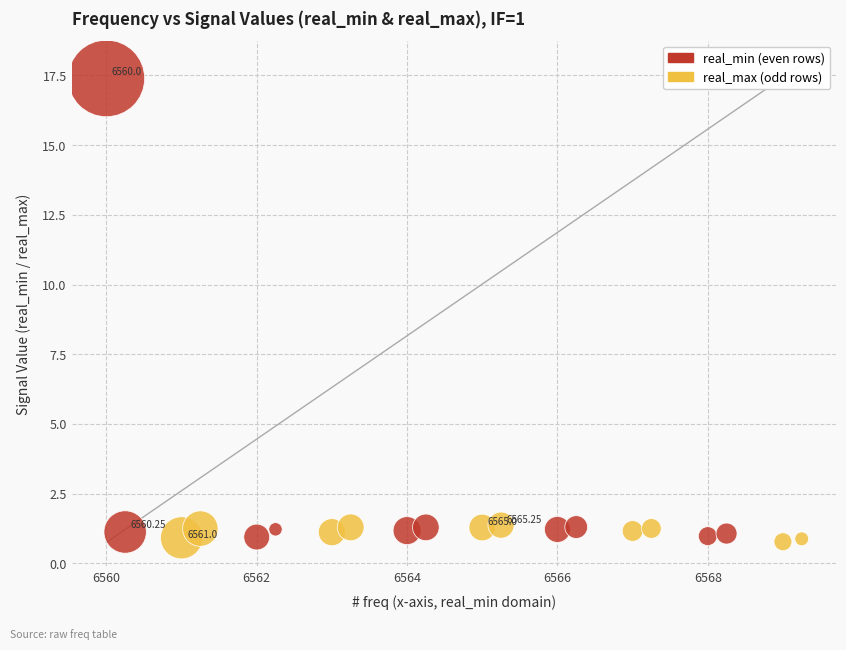

Which series reaches the maximum Y coordinate?

real_min (even rows)